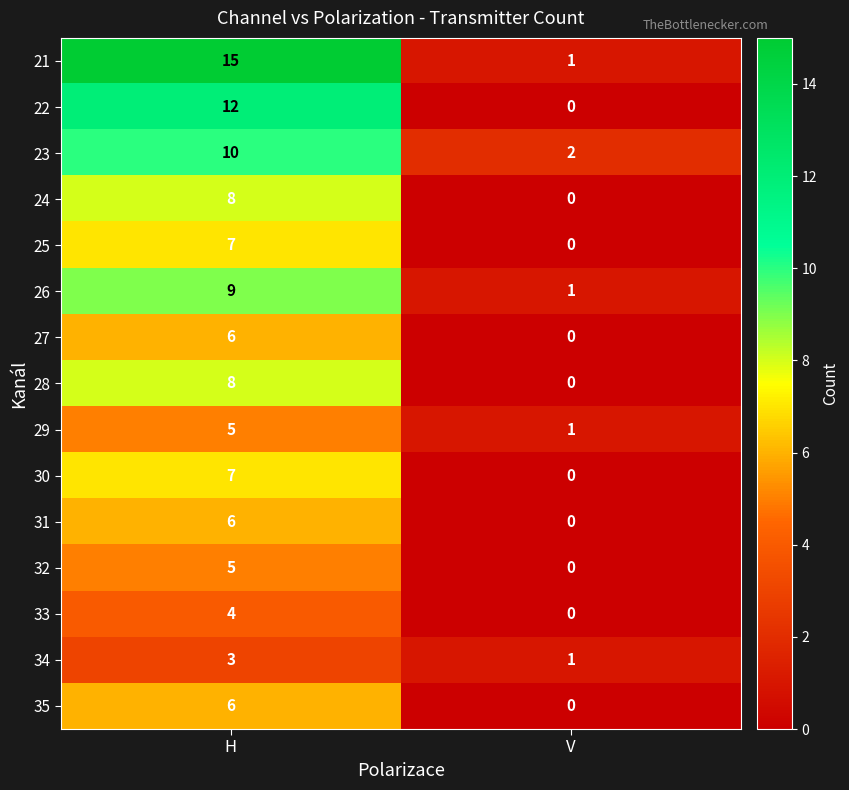

What is the difference between the 24 values at V and H?

8